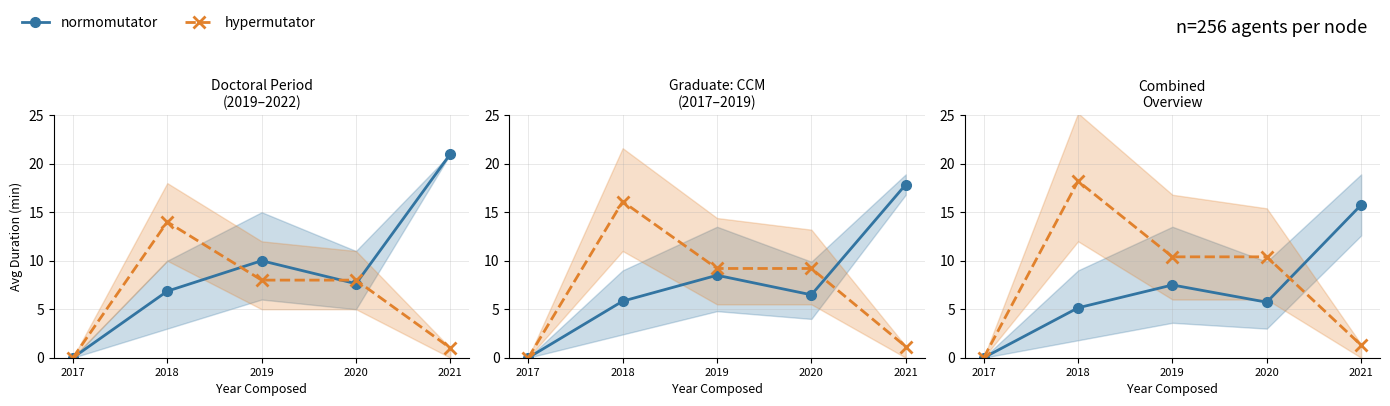

Is the value of hypermutator at 2018 greater than the value of normomutator at 2017?

Yes